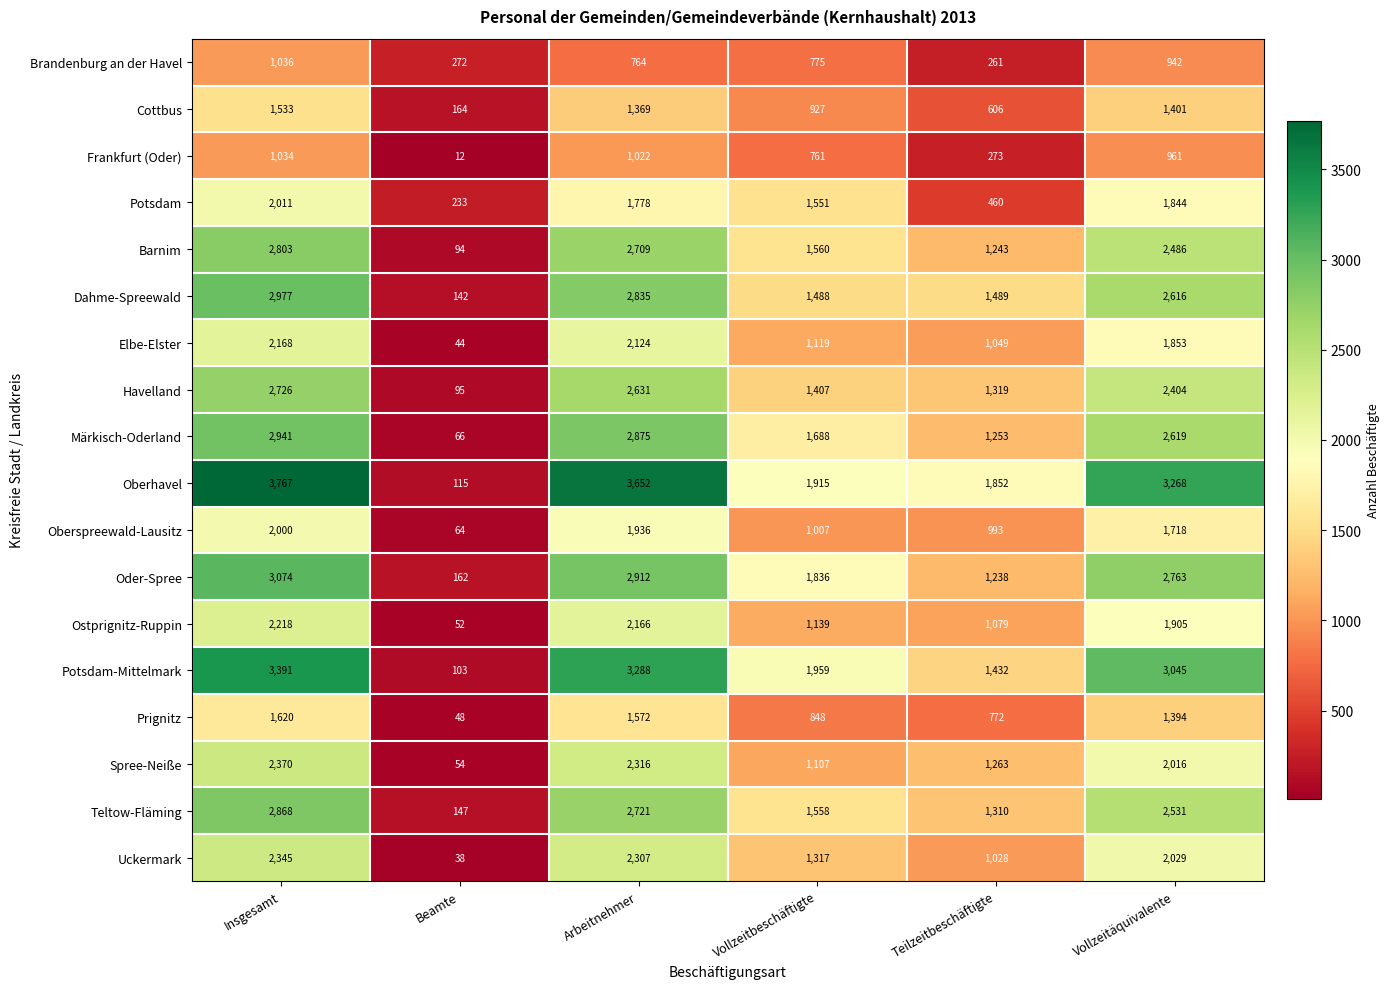

How many categories are shown in the chart?

6